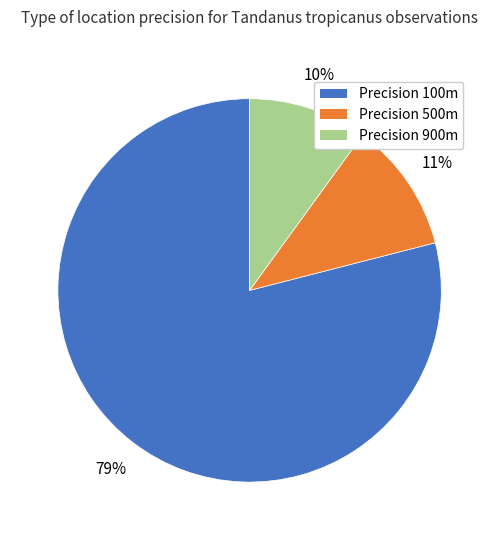

Which category has the smallest portion of the pie?

Precision 900m